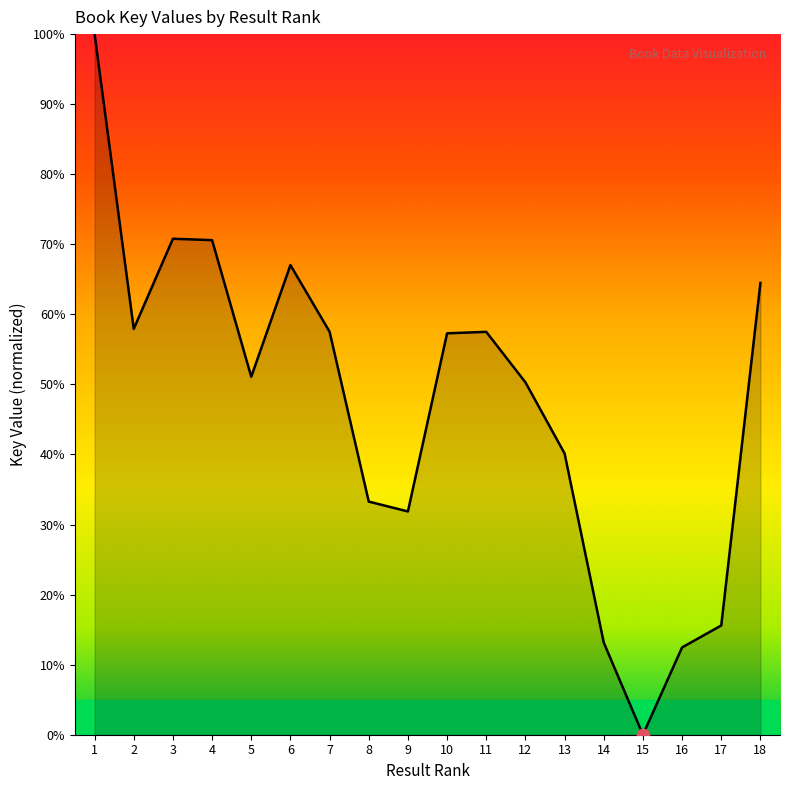

Between 11 and 3, which is larger?

3